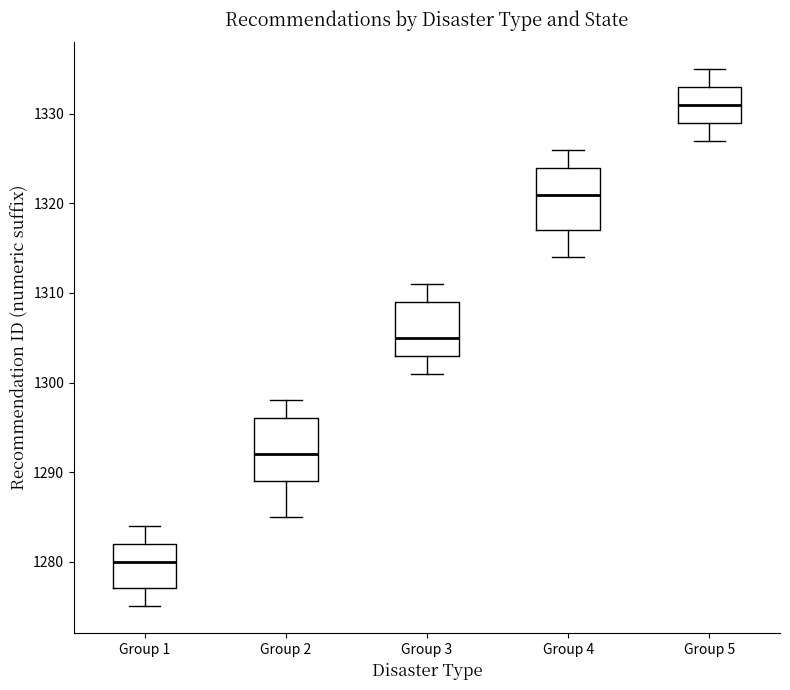

Reading left to right, read every box against the y-axis: the position of its median line, the range the box covers, and the ends of its whiskers. The values are not printed on the chart, so give them approximately, as read against the axis.

Group 1: median 1280, box 1277 to 1282, whiskers 1275 to 1284
Group 2: median 1292, box 1289 to 1296, whiskers 1285 to 1298
Group 3: median 1305, box 1303 to 1309, whiskers 1301 to 1311
Group 4: median 1321, box 1317 to 1324, whiskers 1314 to 1326
Group 5: median 1331, box 1329 to 1333, whiskers 1327 to 1335